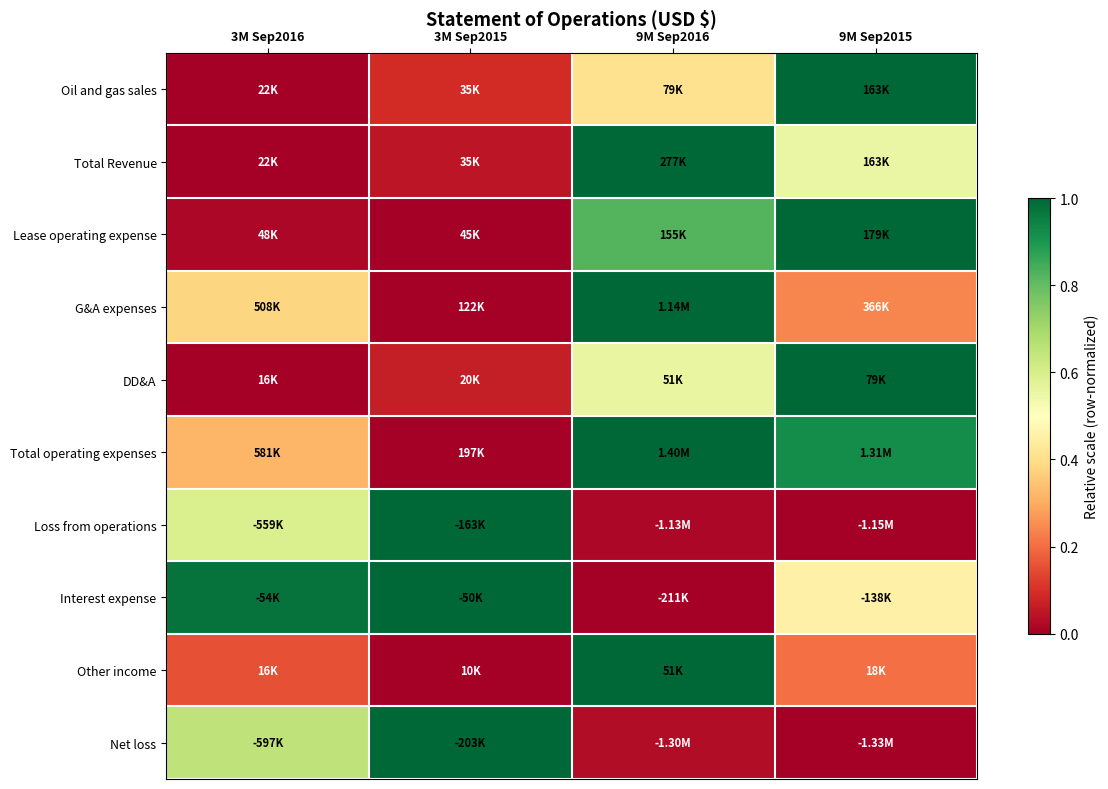

Which has a higher value, 3M Sep2015 or 9M Sep2015?

9M Sep2015